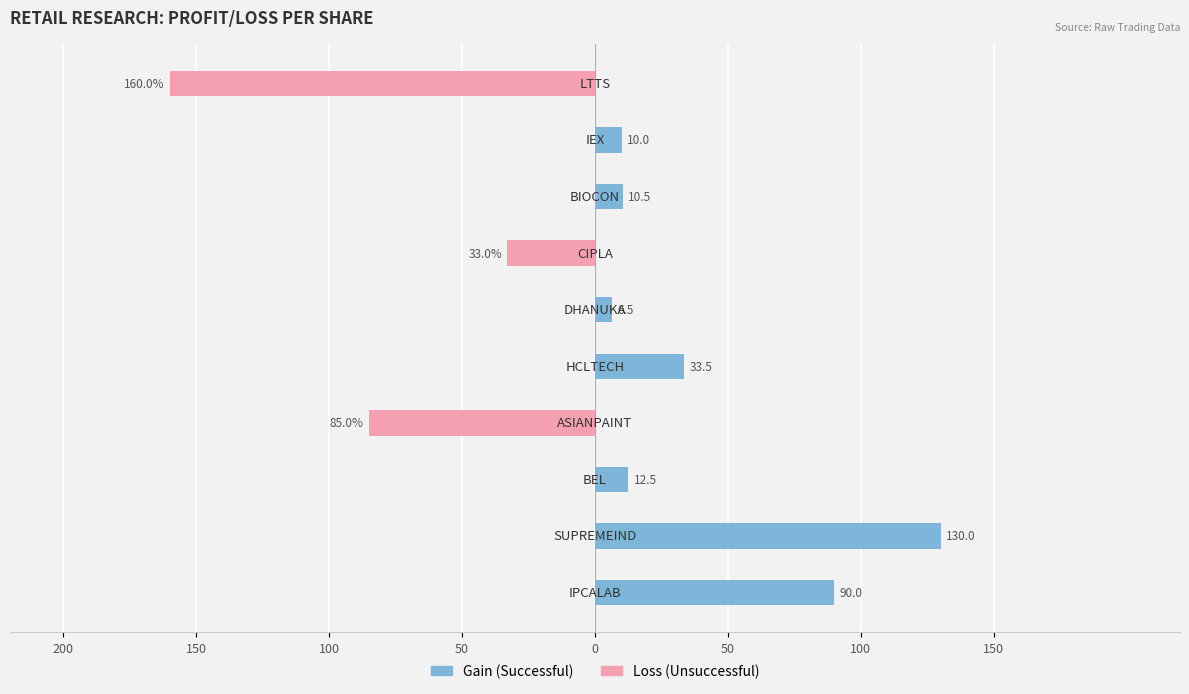

Does the chart contain stacked bars?

No